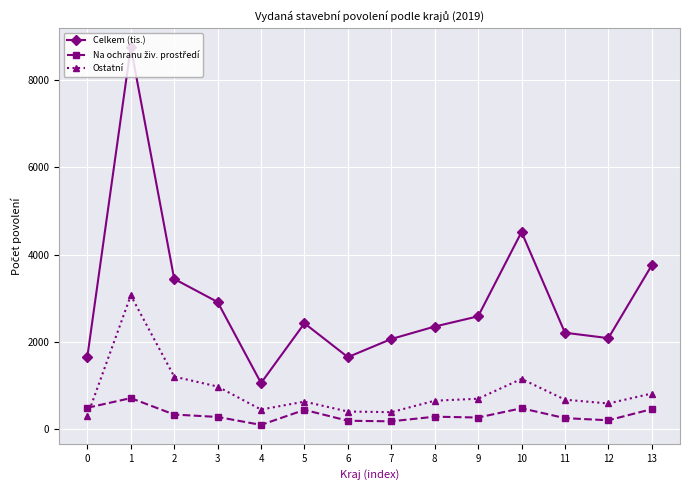

Is this an area chart (filled region under the line)?

No